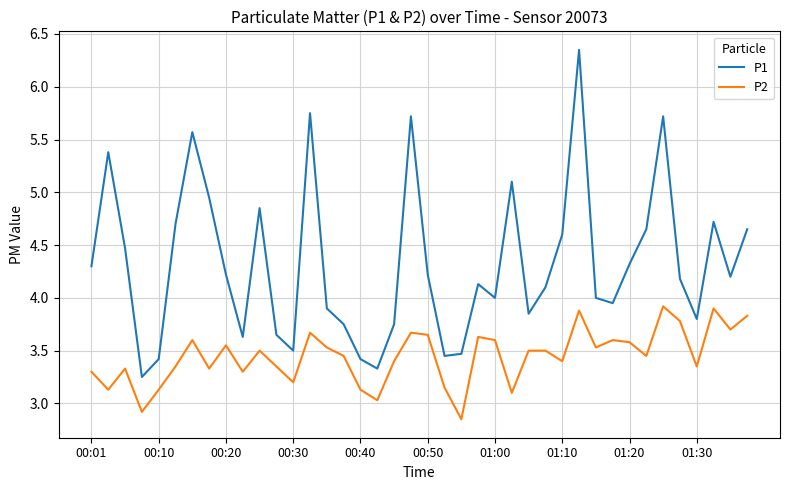

Which series has the largest total across all categories?

P1